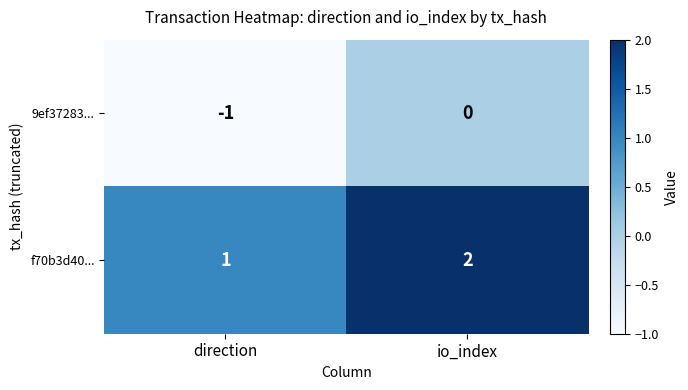

At which label is 9ef37283... closest to 0?

io_index